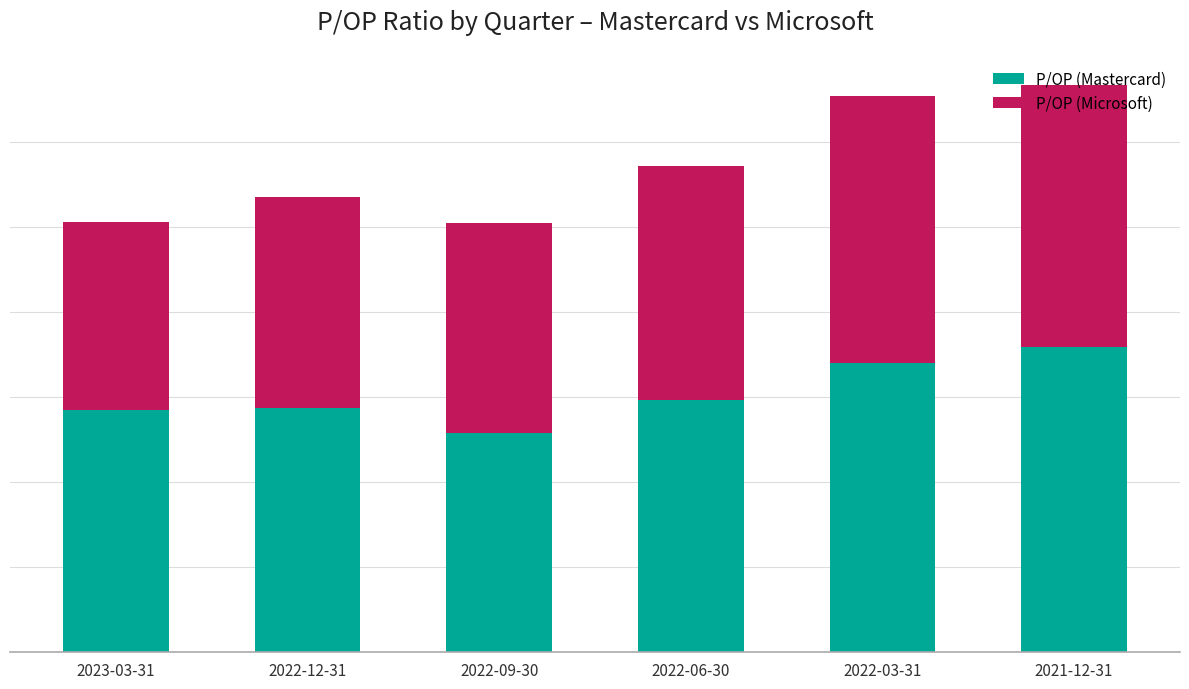

What is the label of the 1st bar from the left?

2023-03-31